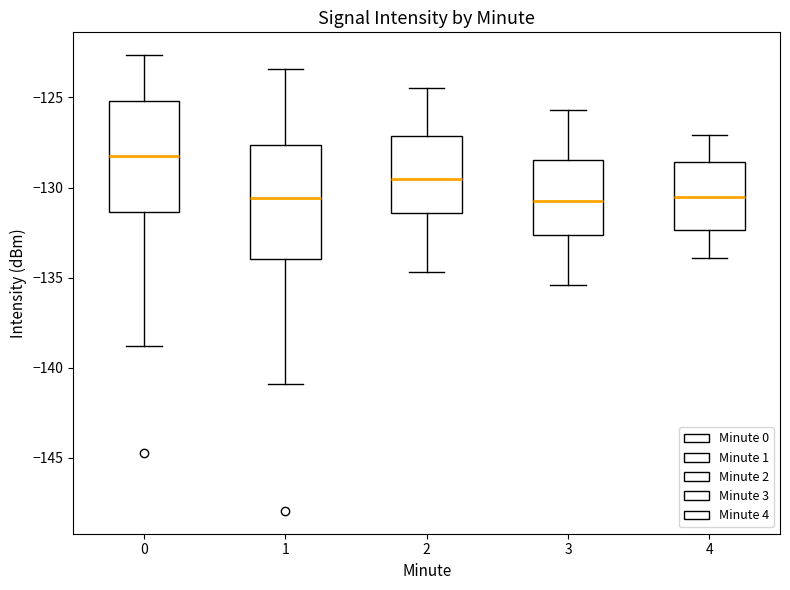

Which box has the highest median line?

0